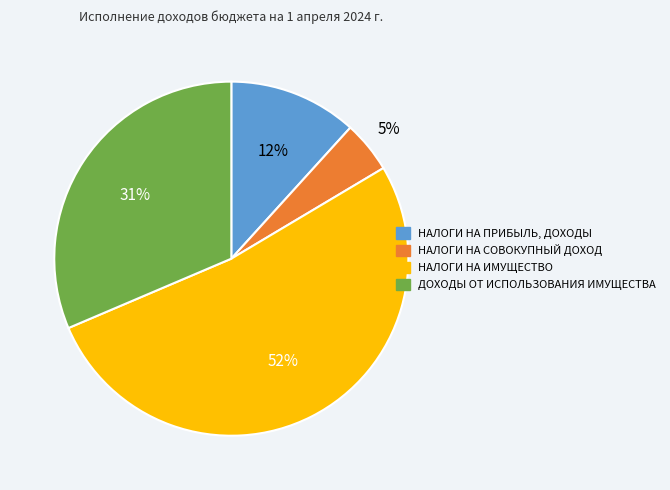

To the nearest percent, what is the combined percentage of НАЛОГИ НА СОВОКУПНЫЙ ДОХОД and НАЛОГИ НА ИМУЩЕСТВО?

57%